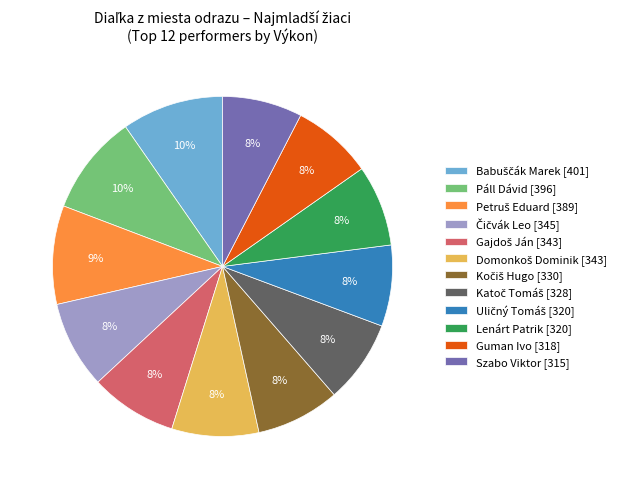

To the nearest percent, what is the average slice percentage?

8%